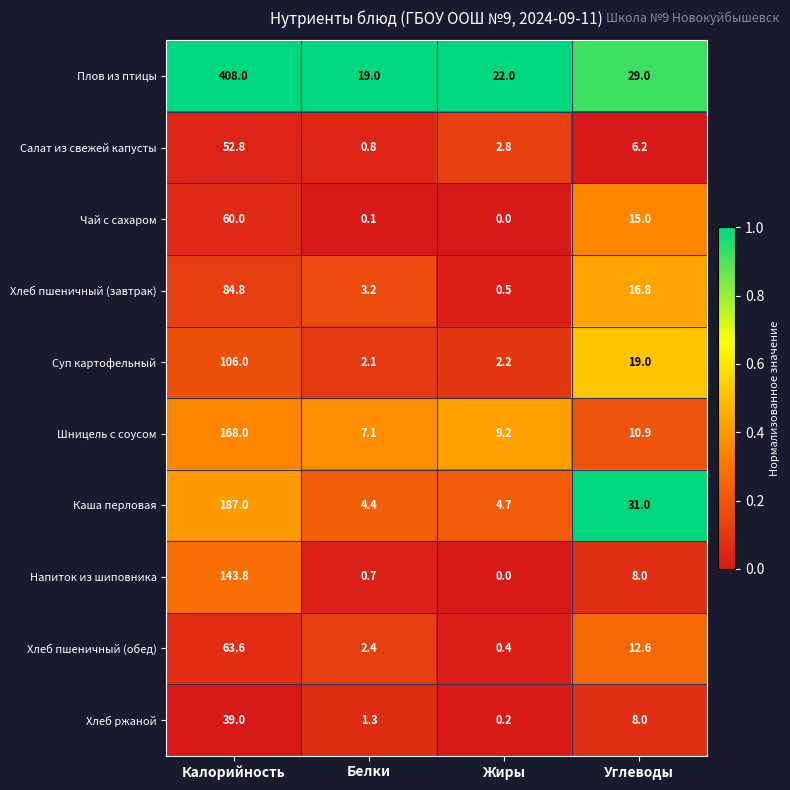

Which series changed the most between Калорийность and Углеводы?

Плов из птицы